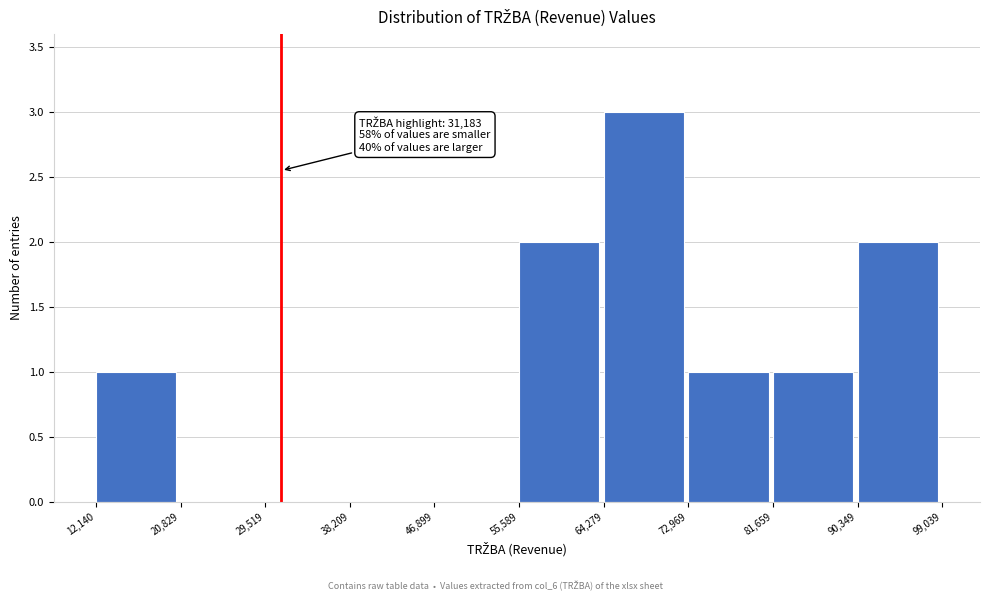

Over which range of the x-axis is the bar tallest?

64,279 to 72,969